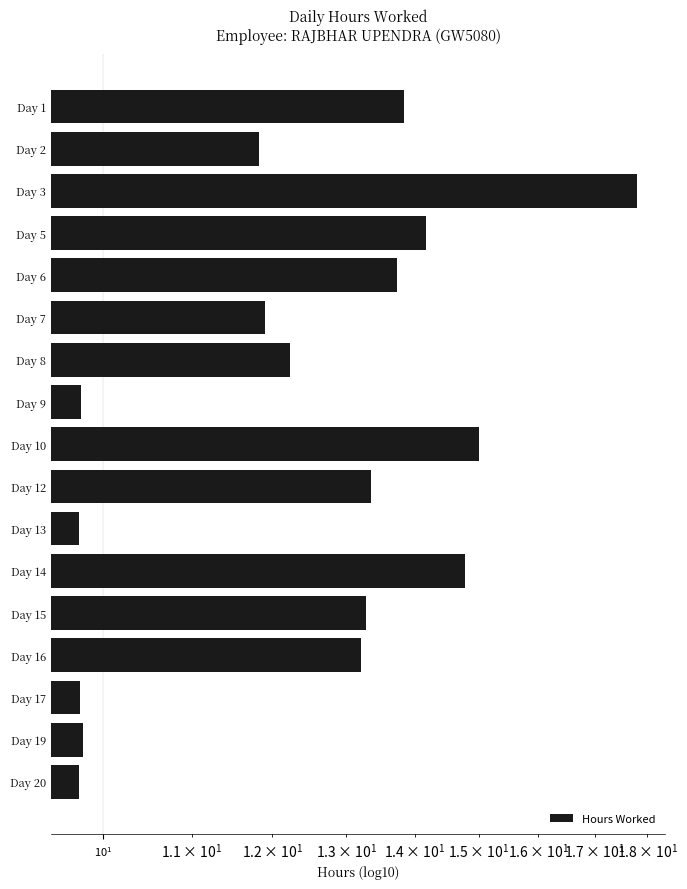

Read the value at Day 15.

13.3